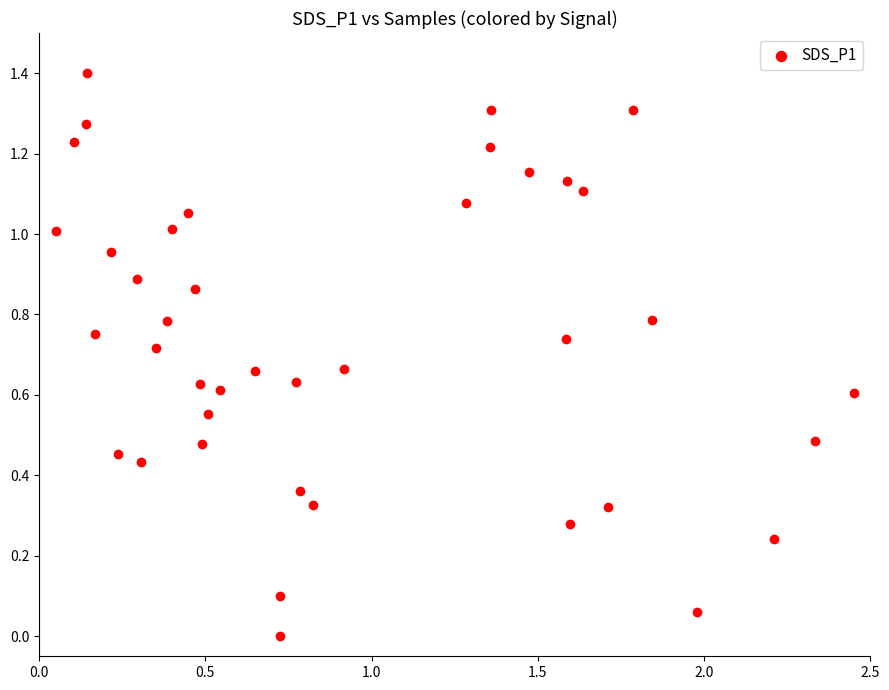

What is the range of Y values (max minus min)?

1.4